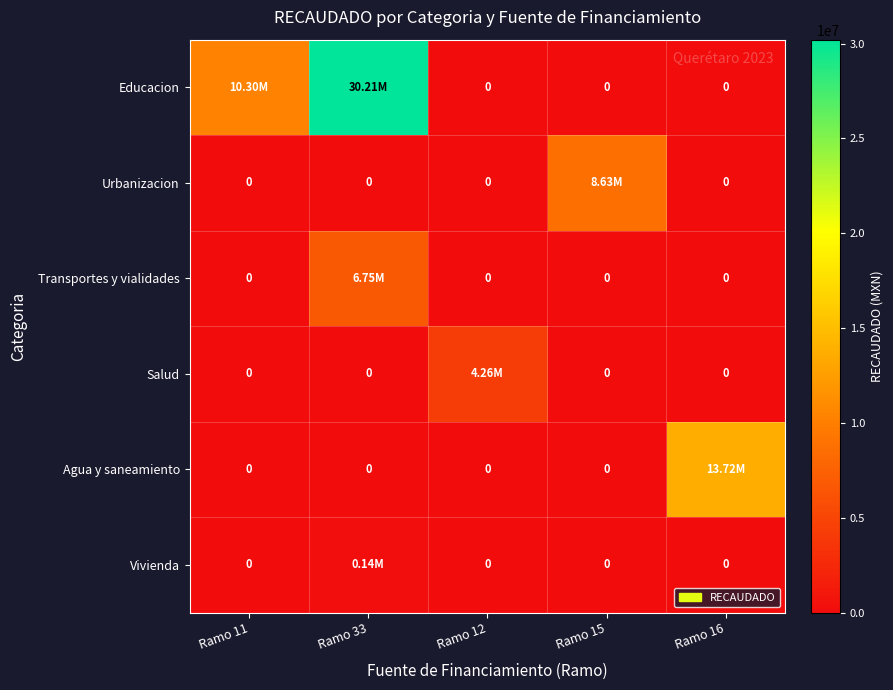

Is it true that Urbanizacion equals -5911967.1 at Ramo 11?

False